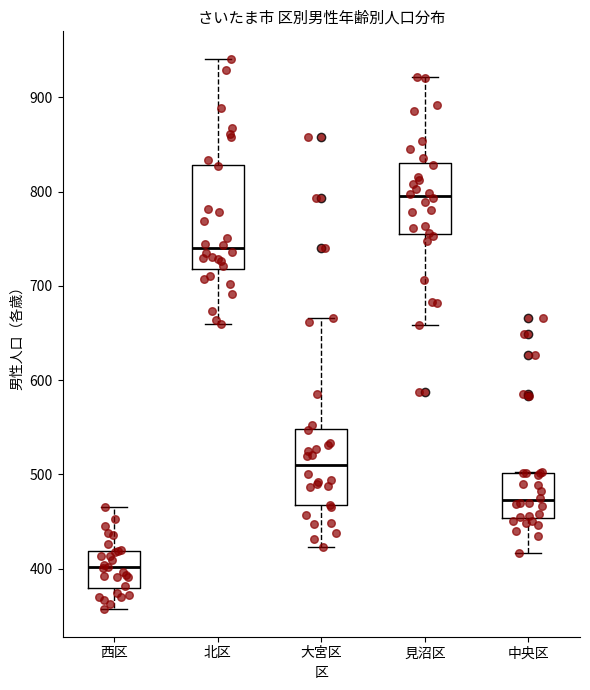

Reading left to right, read every box against the y-axis: the position of its median line, the range the box covers, and the ends of its whiskers. The values are not printed on the chart, so give them approximately, as read against the axis.

西区: median 400, box 380 to 420, whiskers 360 to 470
北区: median 740, box 720 to 830, whiskers 660 to 940
大宮区: median 510, box 470 to 550, whiskers 420 to 670
見沼区: median 800, box 760 to 830, whiskers 660 to 920
中央区: median 470, box 450 to 500, whiskers 420 to 500